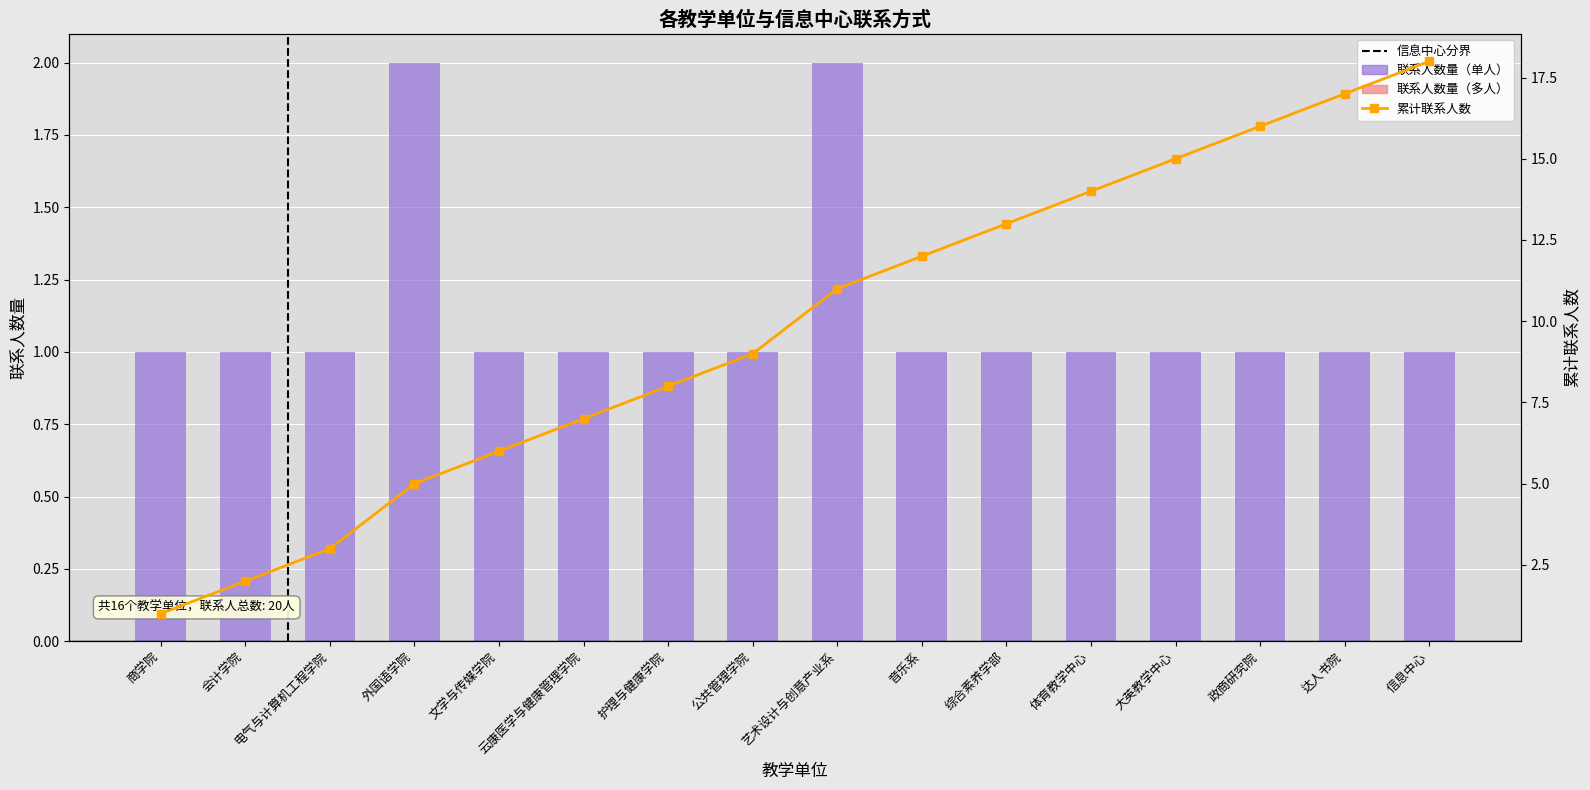

Reading left to right, what are all the values shown in this chart?

1	1	1	2	1	1	1	1	2	1	1	1	1	1	1	1